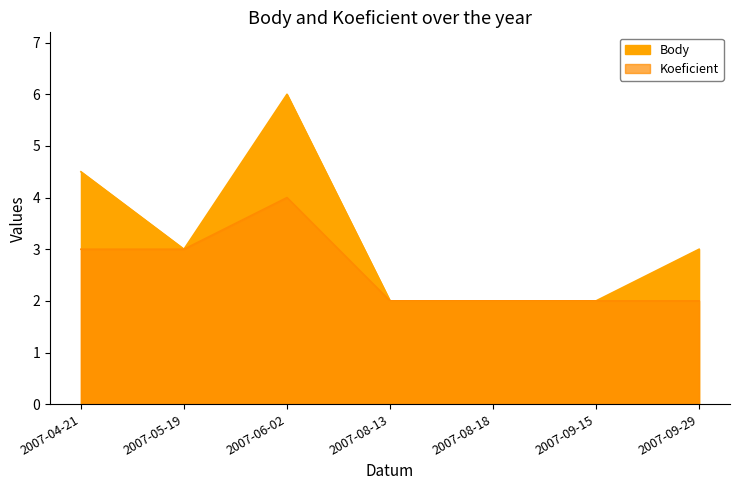

What is the total value across all series at 2007-05-19?

6.0